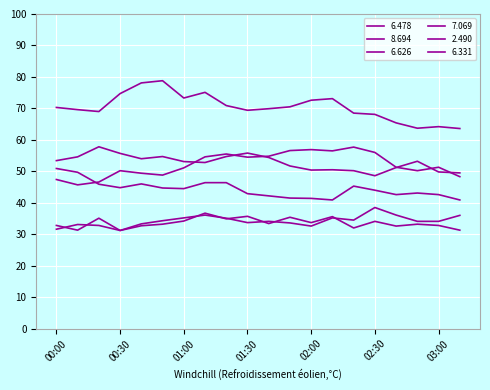

Which category has the lowest value across all series?

00:30